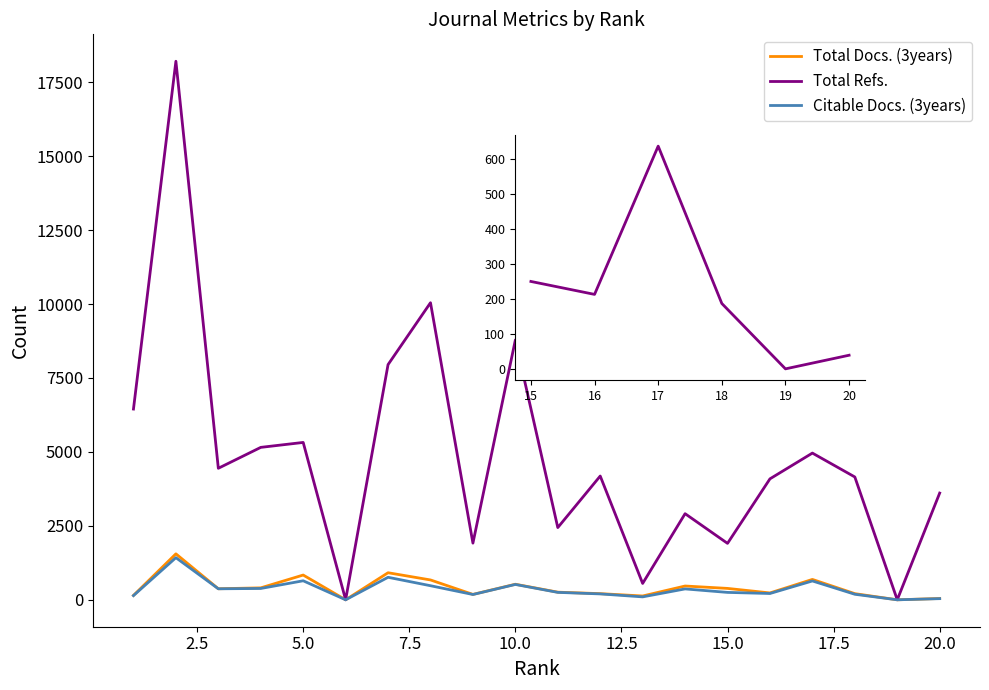

How many lines are shown in the chart?

3